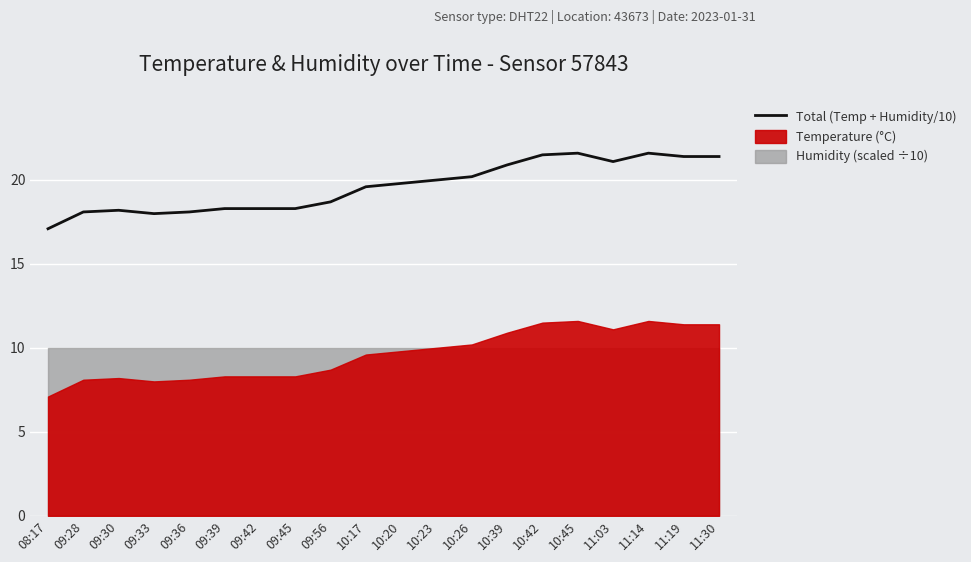

Which label corresponds to the largest value in the chart?

10:45